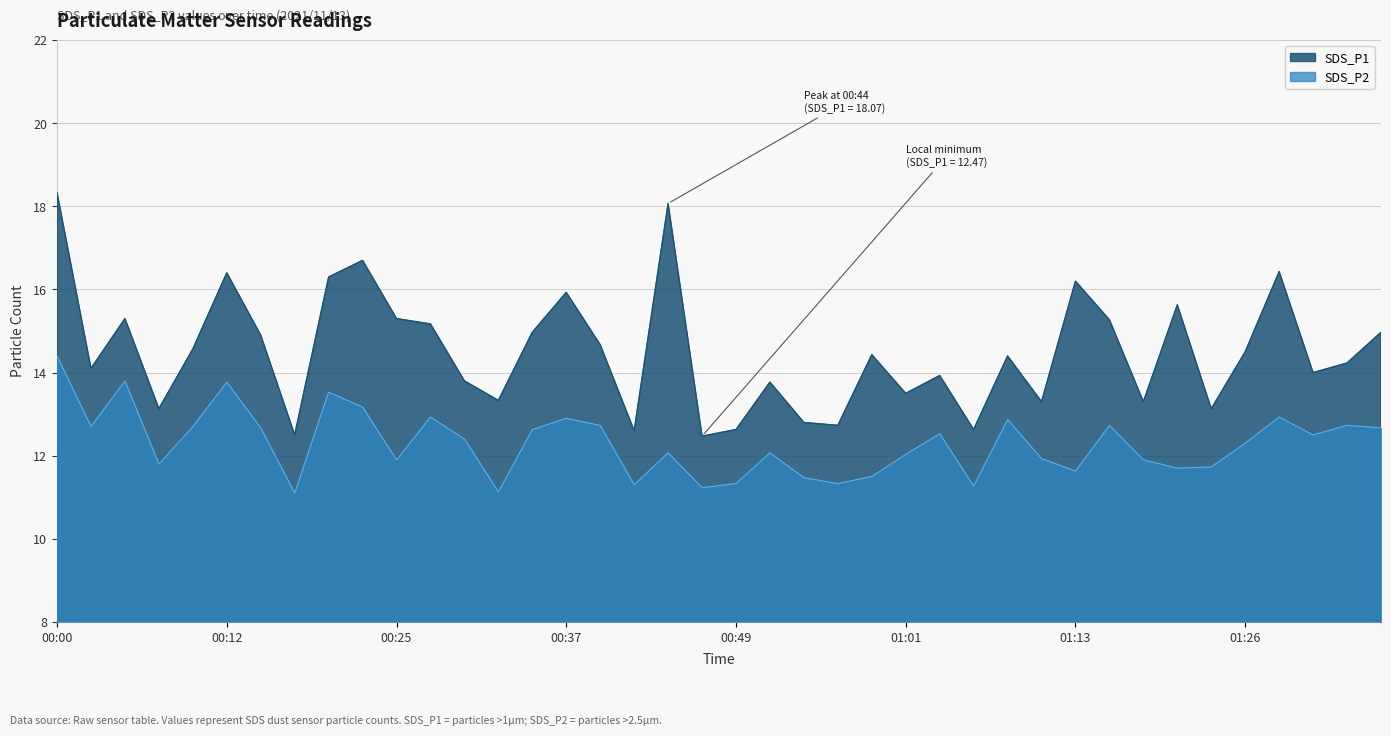

Is the value of SDS_P1 at 01:23 greater than the value of SDS_P2 at 00:37?

Yes